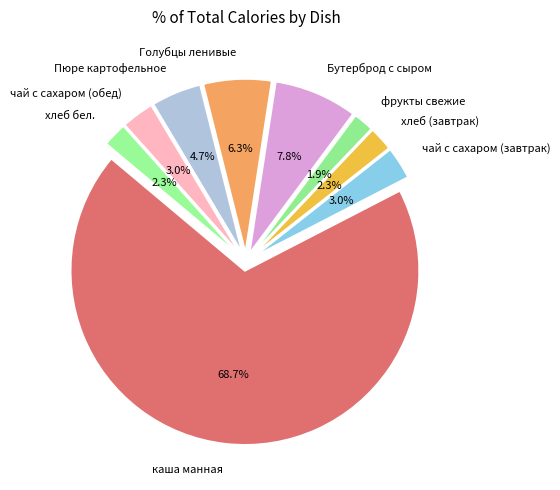

Is there any slice that represents more than half of the pie?

Yes